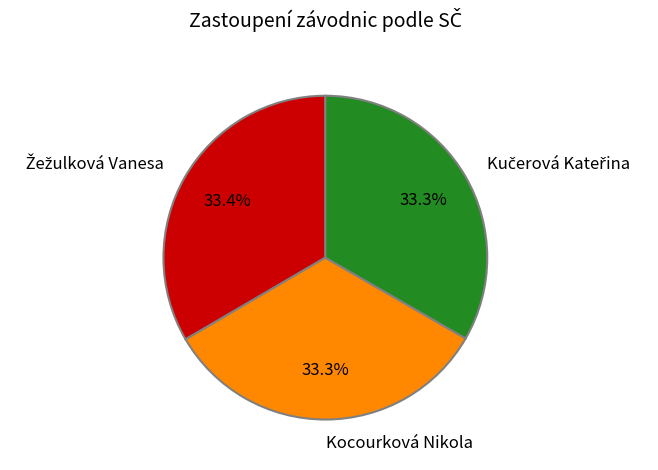

Is there any slice that represents more than half of the pie?

No